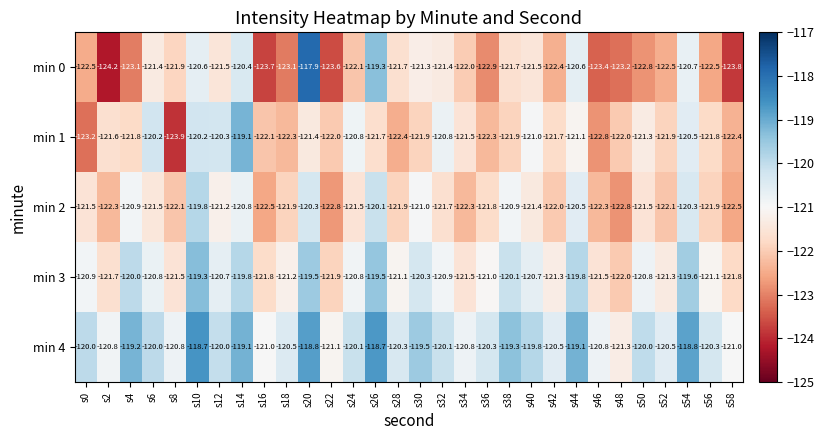

What is the total value across all series at s52?

-608.3